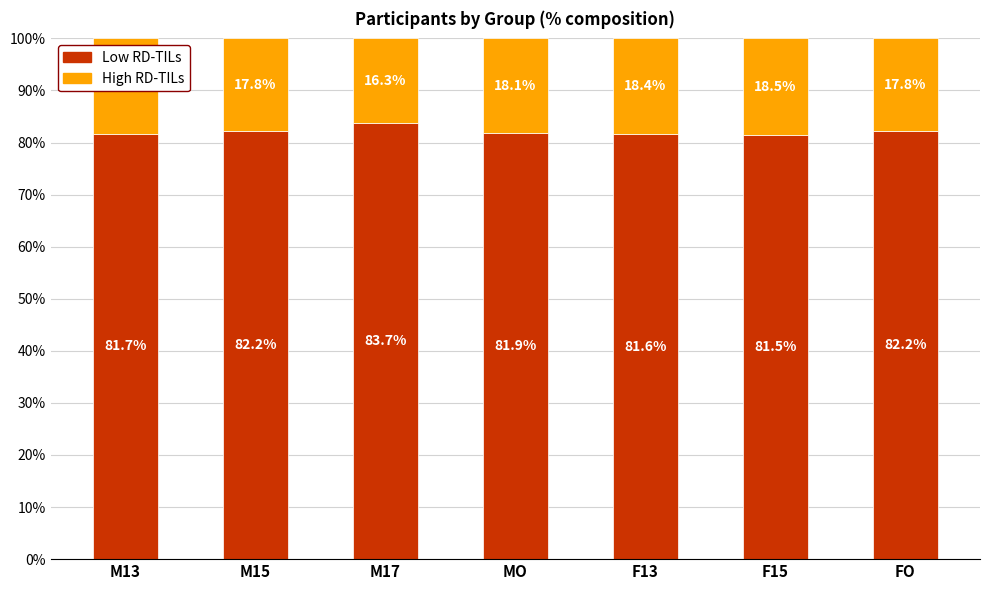

What is the difference between the Low RD-TILs values at M17 and F13?

2.1